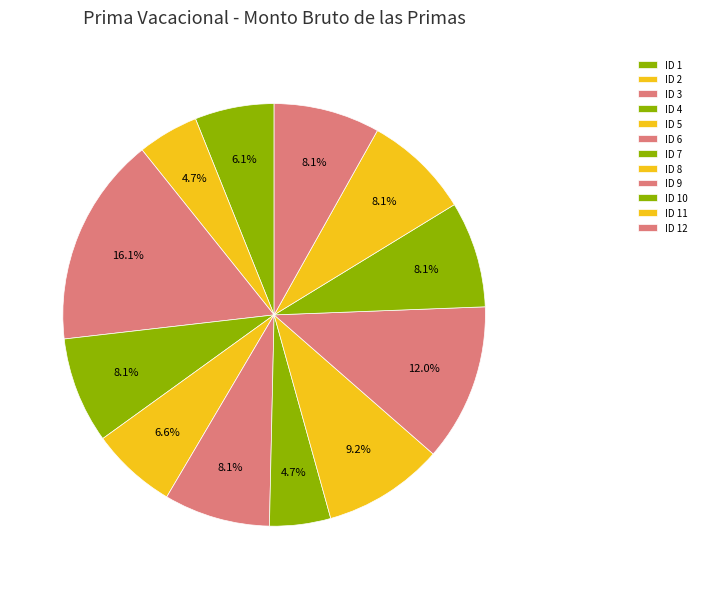

How many slices are in this pie chart?

12